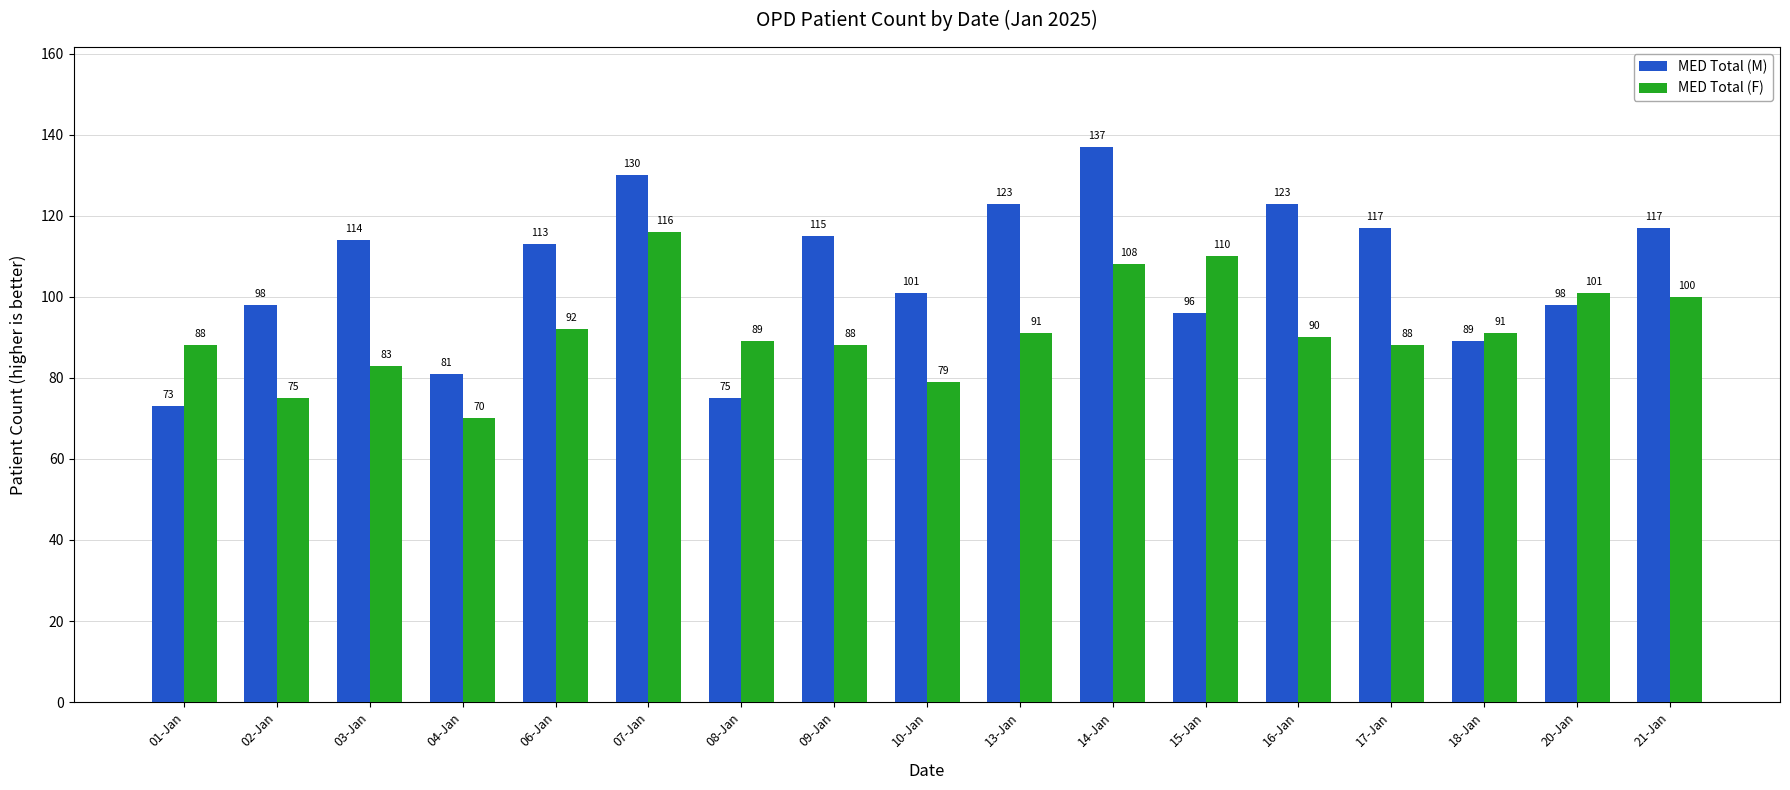

What is the difference between the maximum and minimum values in the MED Total (M) series?

64